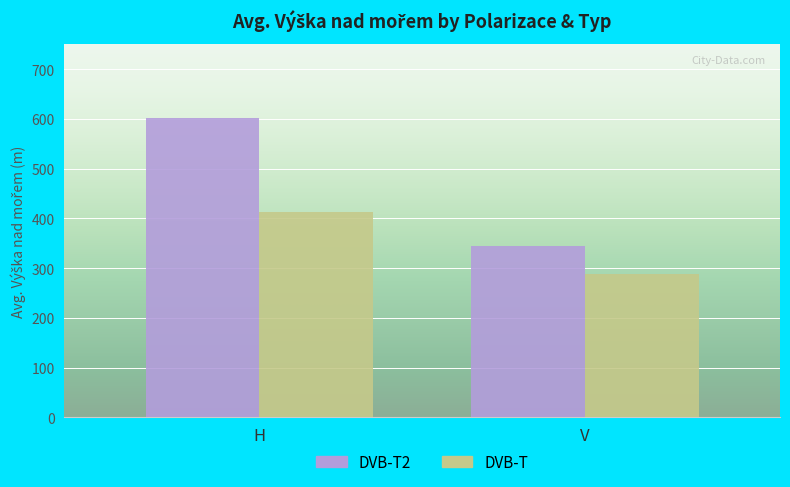

Which series has the widest spread of values?

DVB-T2